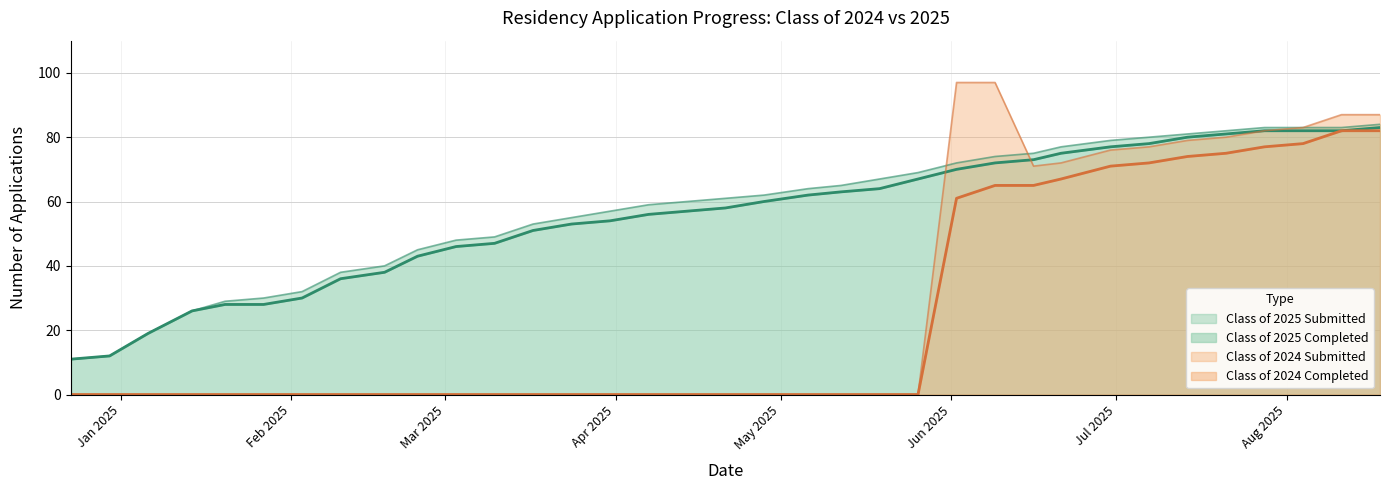

Rank the series at 02/24/2025 from lowest to highest value.

Class of 2024 Submitted, Class of 2024 Completed, Class of 2025 Completed, Class of 2025 Submitted